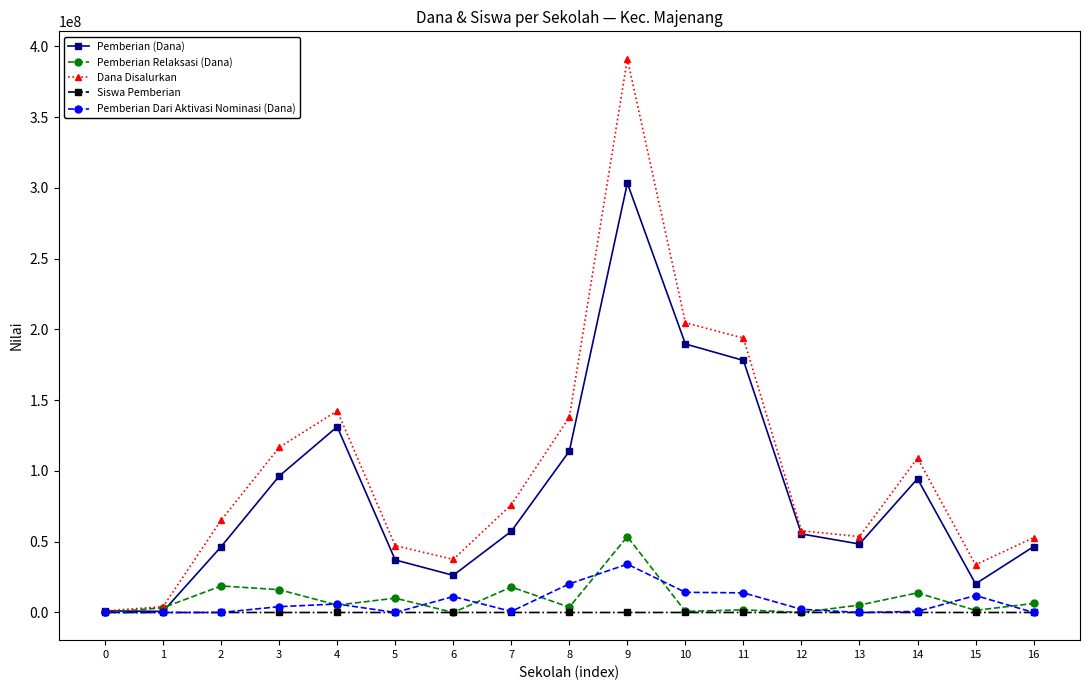

After their last crossing, which series has the higher values: Pemberian Relaksasi (Dana) or Siswa Pemberian?

Pemberian Relaksasi (Dana)